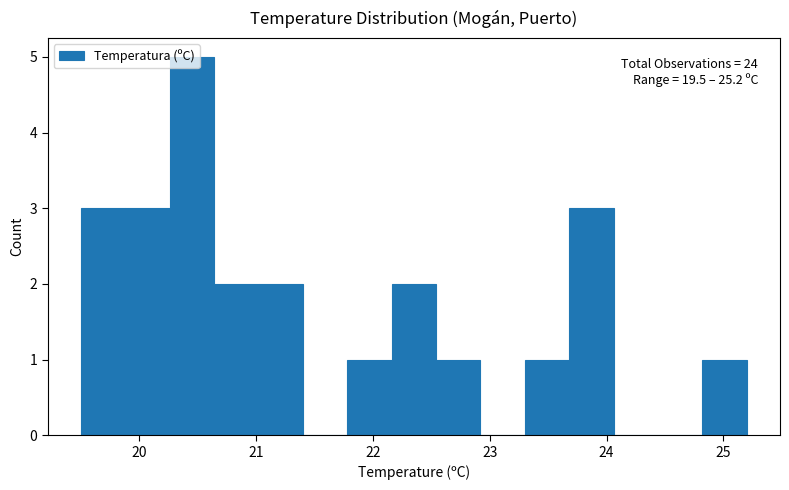

Read against the x-axis, roughly where is the centre of the tallest bar?

20.5